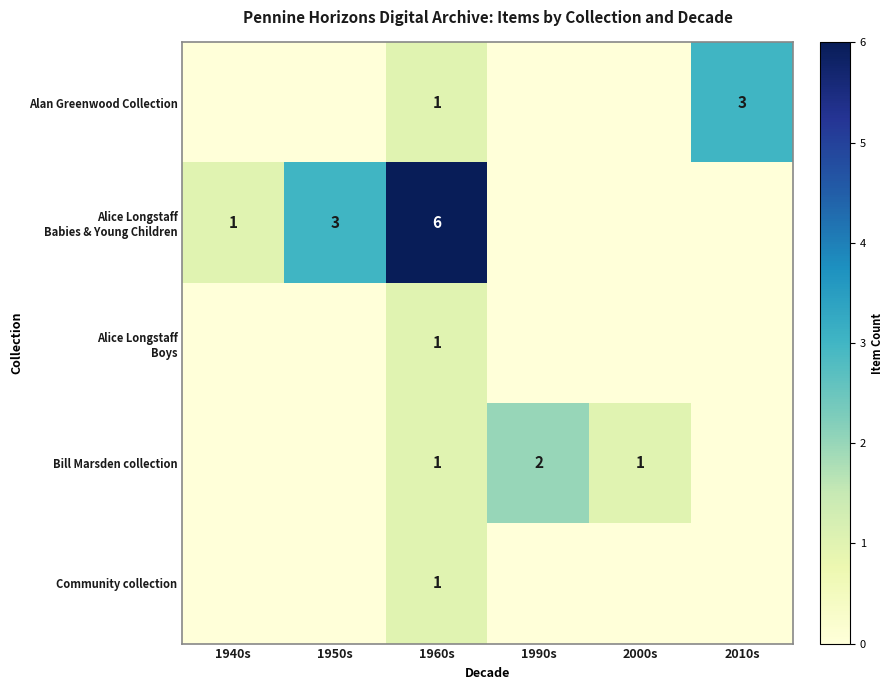

The Alan Greenwood Collection series shows 1 at 2010s. True or false?

False